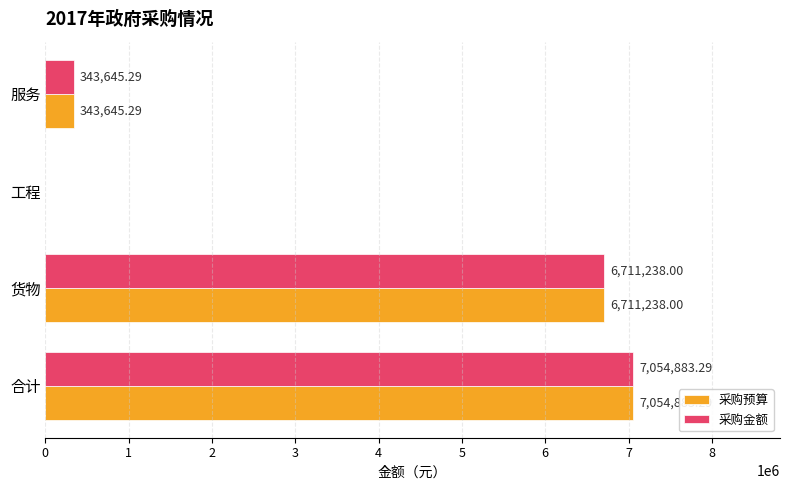

Is the value of 采购金额 at 货物 greater than the value of 采购预算 at 工程?

Yes